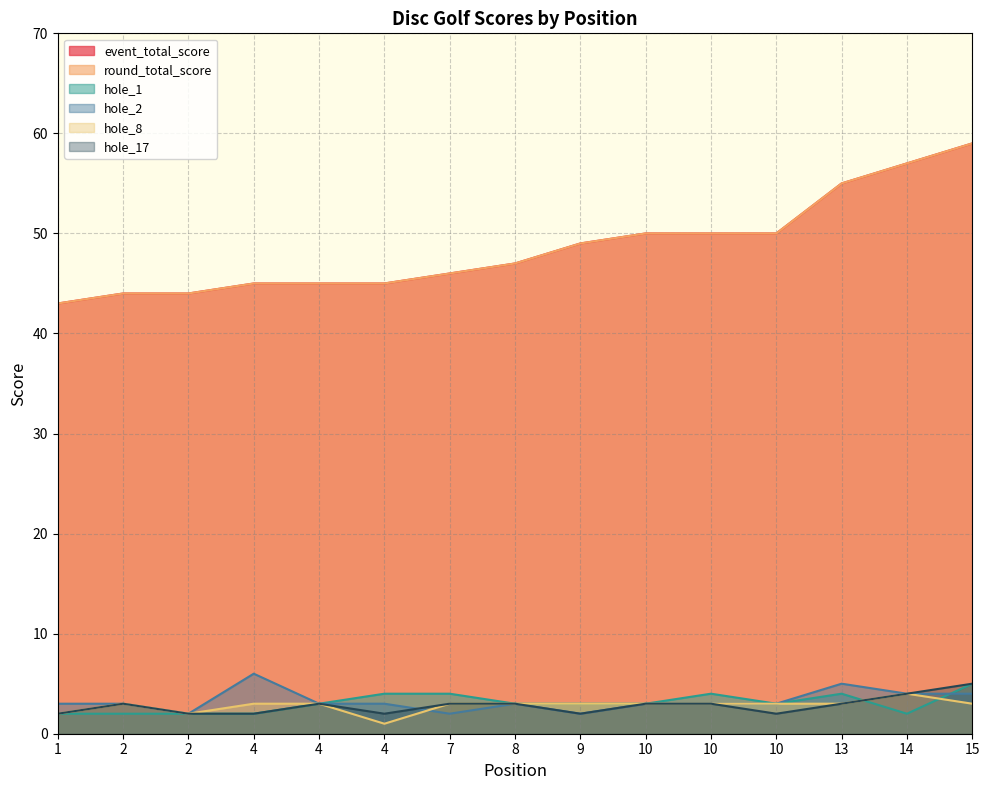

Which series has the widest spread of values?

event_total_score